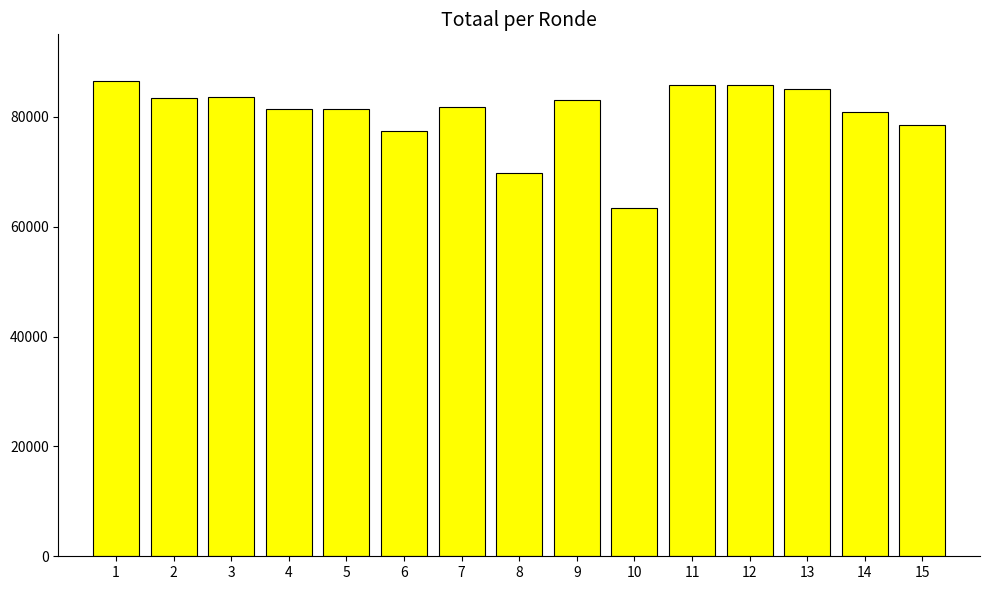

What is the difference between the values at 12 and 14?

4826